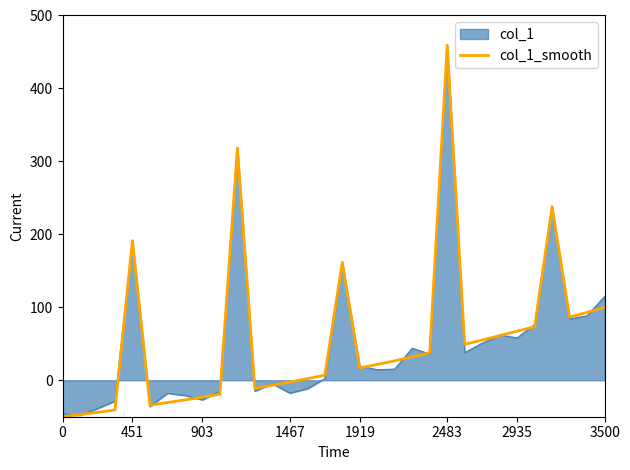

What is the greatest value displayed?

459.2